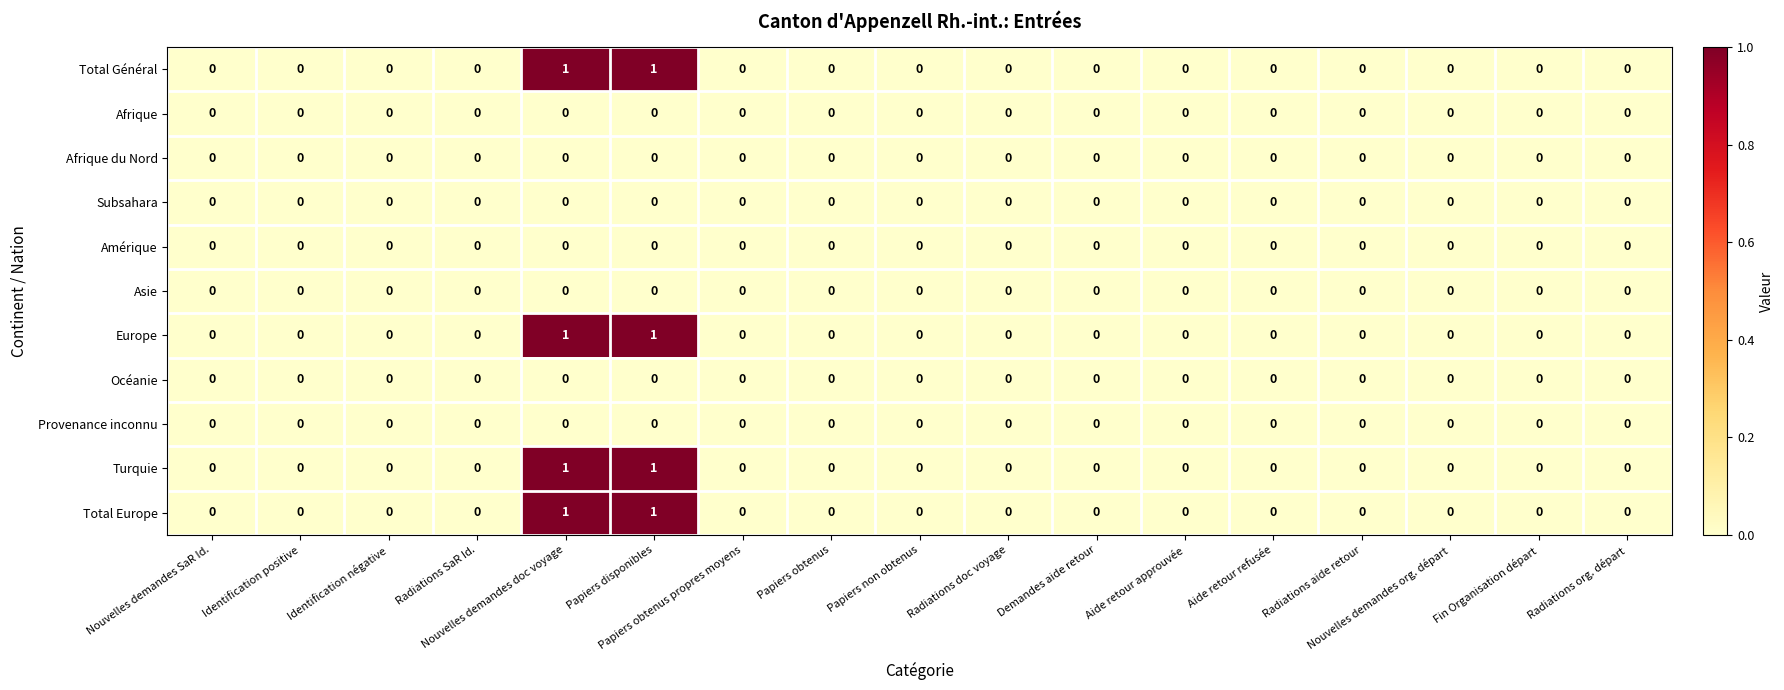

The value of Subsahara at Radiations doc voyage is 0. True or false?

True